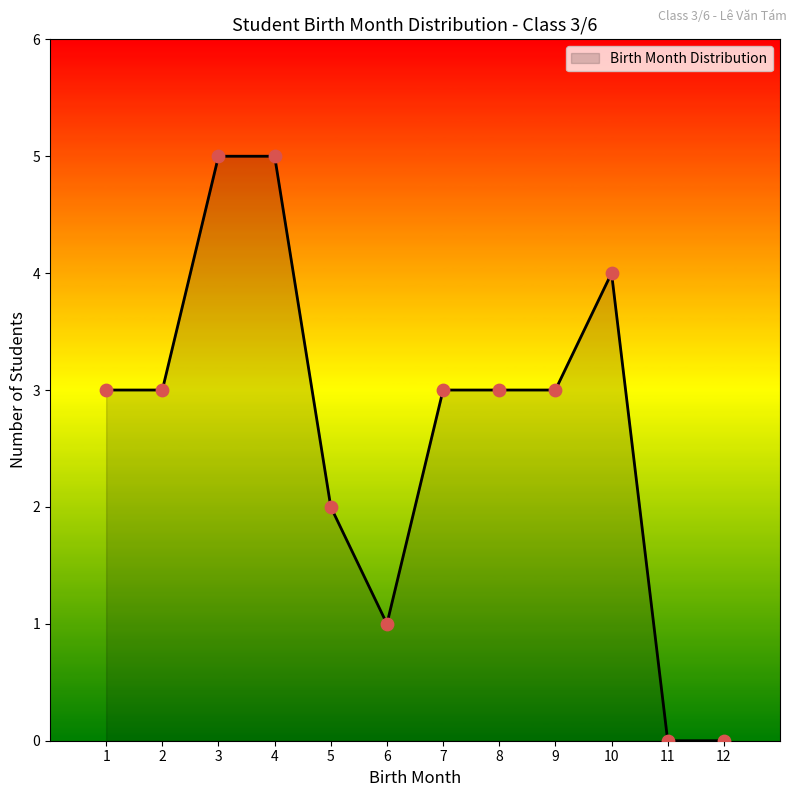

What is the ratio of the value at 7 to the value at 9?

1.0